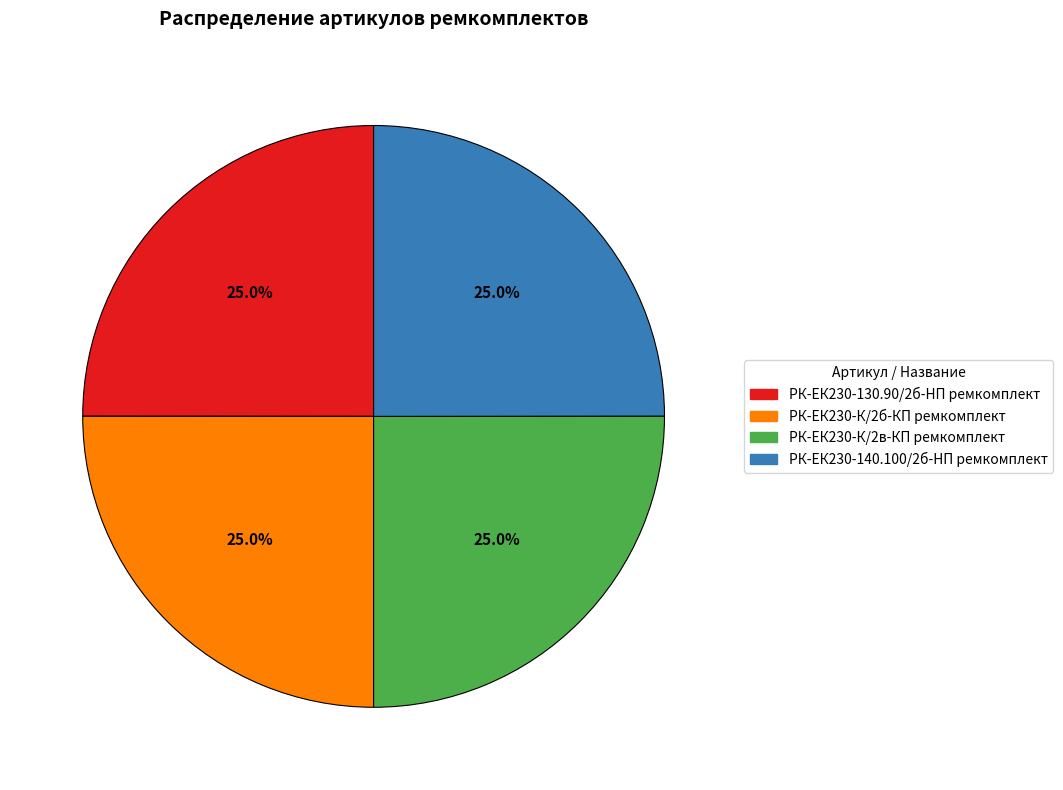

Combined, what portion of the pie is РК-ЕК230-140.100/2б-HП ремкомплект and РК-ЕК230-К/2в-КП ремкомплект?

50.0%